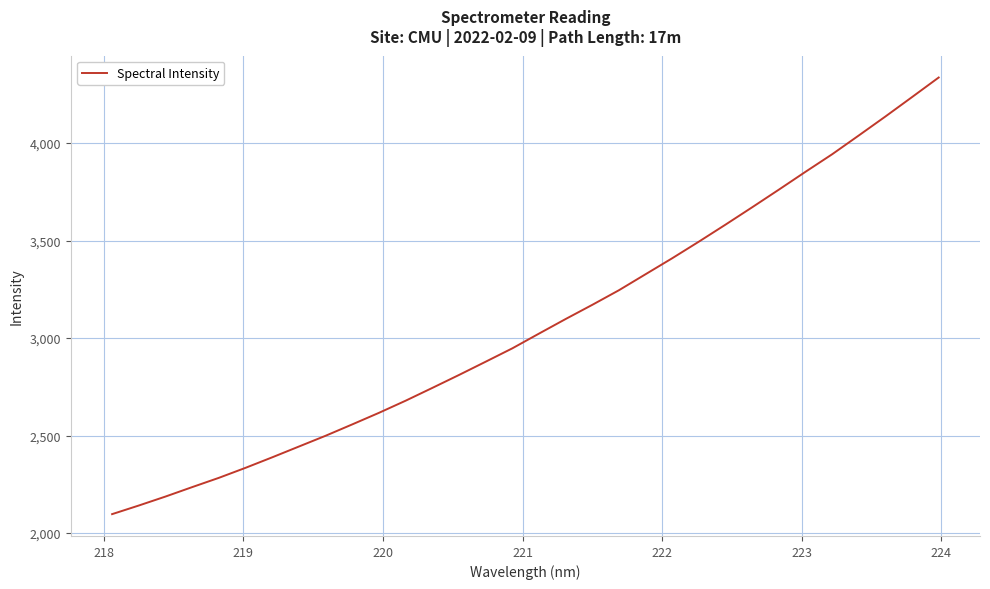

What is the maximum value shown in the chart?

4336.2